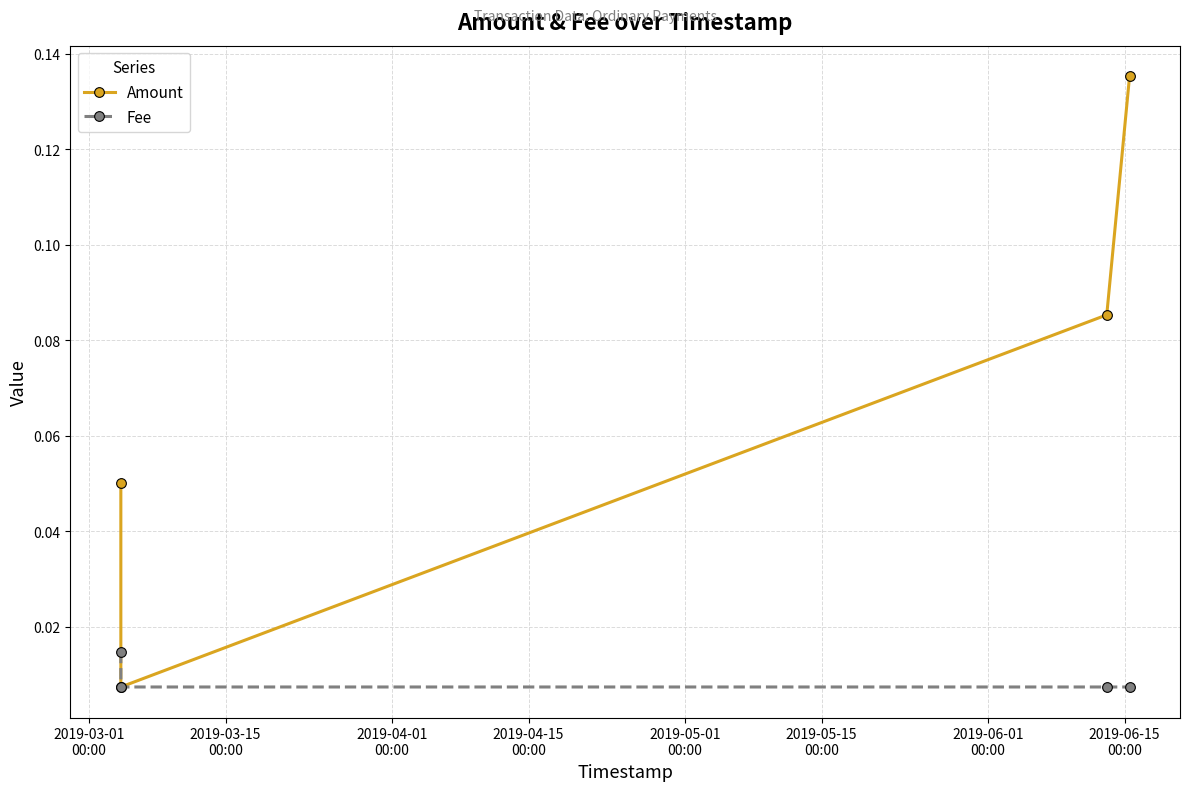

List the series in order of their overall mean, highest first.

Amount, Fee